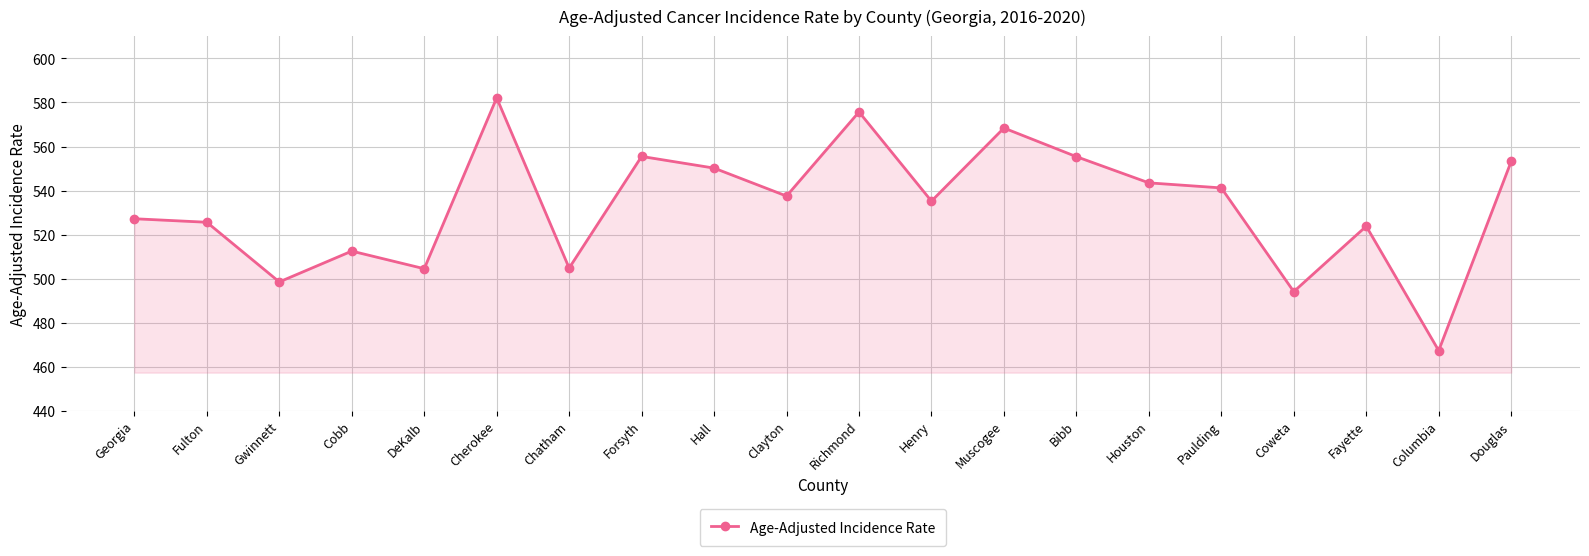

What is the difference between the values at Paulding and Henry?

6.0